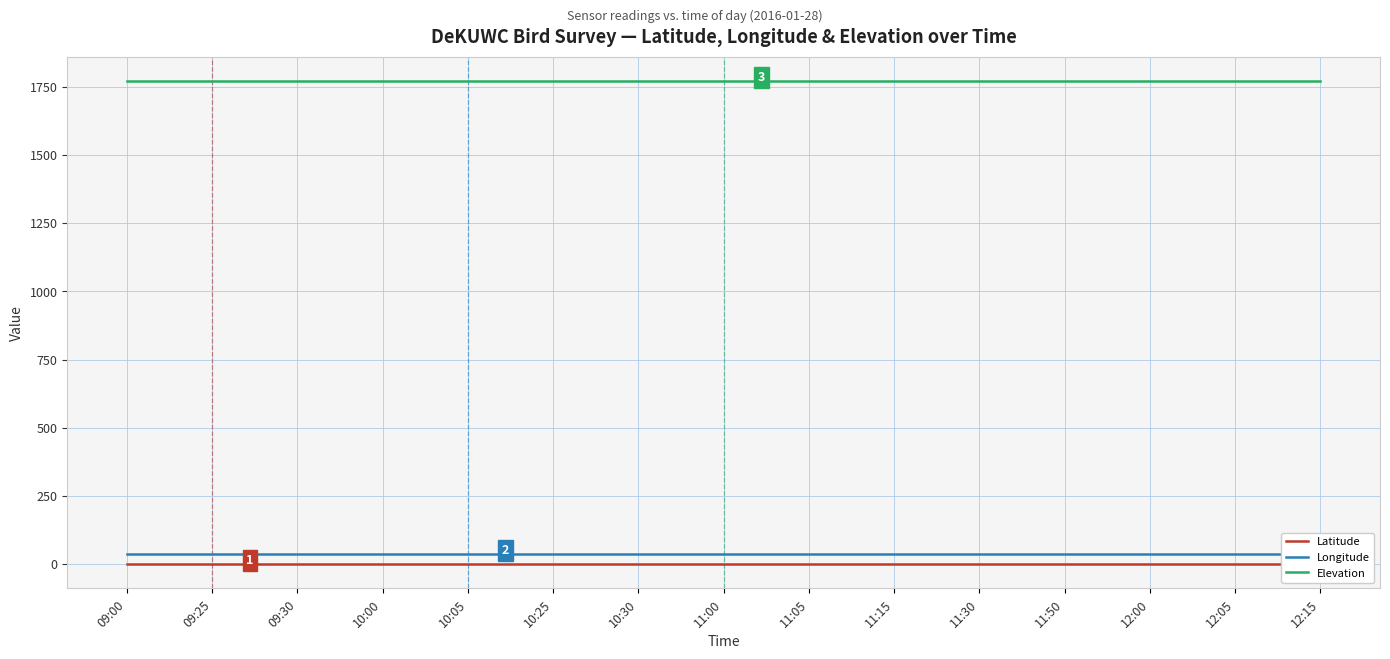

Reading right to left, transcribe all the data shown in this chart.

Latitude: -0.4	-0.4	-0.4	-0.4	-0.4	-0.4	-0.4	-0.4	-0.4	-0.4	-0.4	-0.4	-0.4	-0.4	-0.4
Longitude: 37.0	37.0	37.0	37.0	37.0	37.0	37.0	37.0	37.0	37.0	37.0	37.0	37.0	37.0	37.0
Elevation: 1771.0	1771.0	1771.0	1771.0	1771.0	1771.0	1771.0	1771.0	1771.0	1771.0	1771.0	1771.0	1771.0	1771.0	1771.0